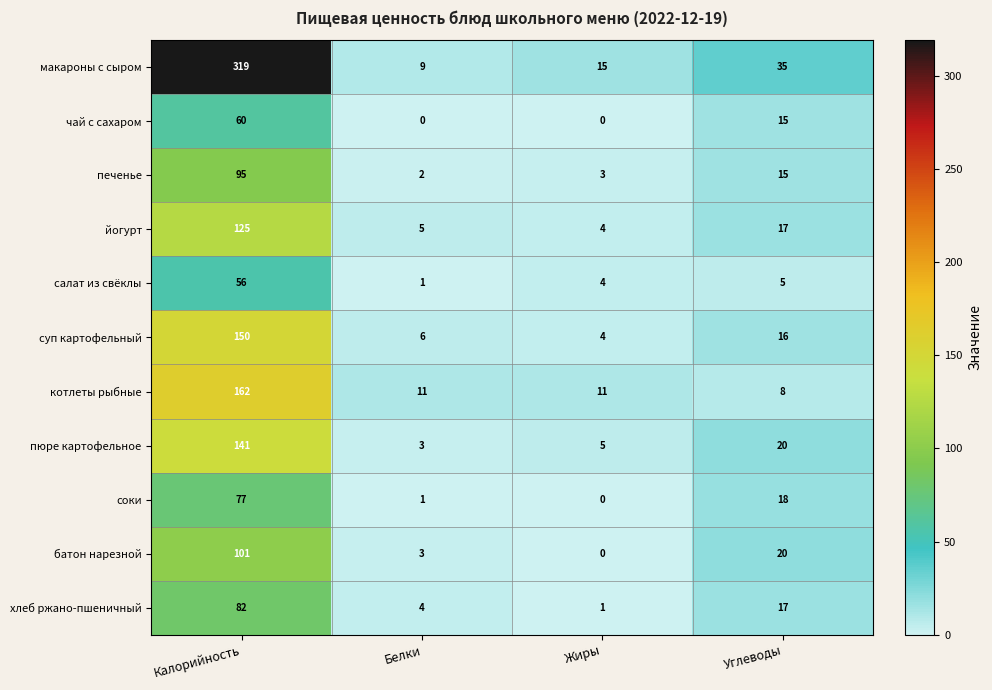

Is it true that соки equals 12 at Углеводы?

False